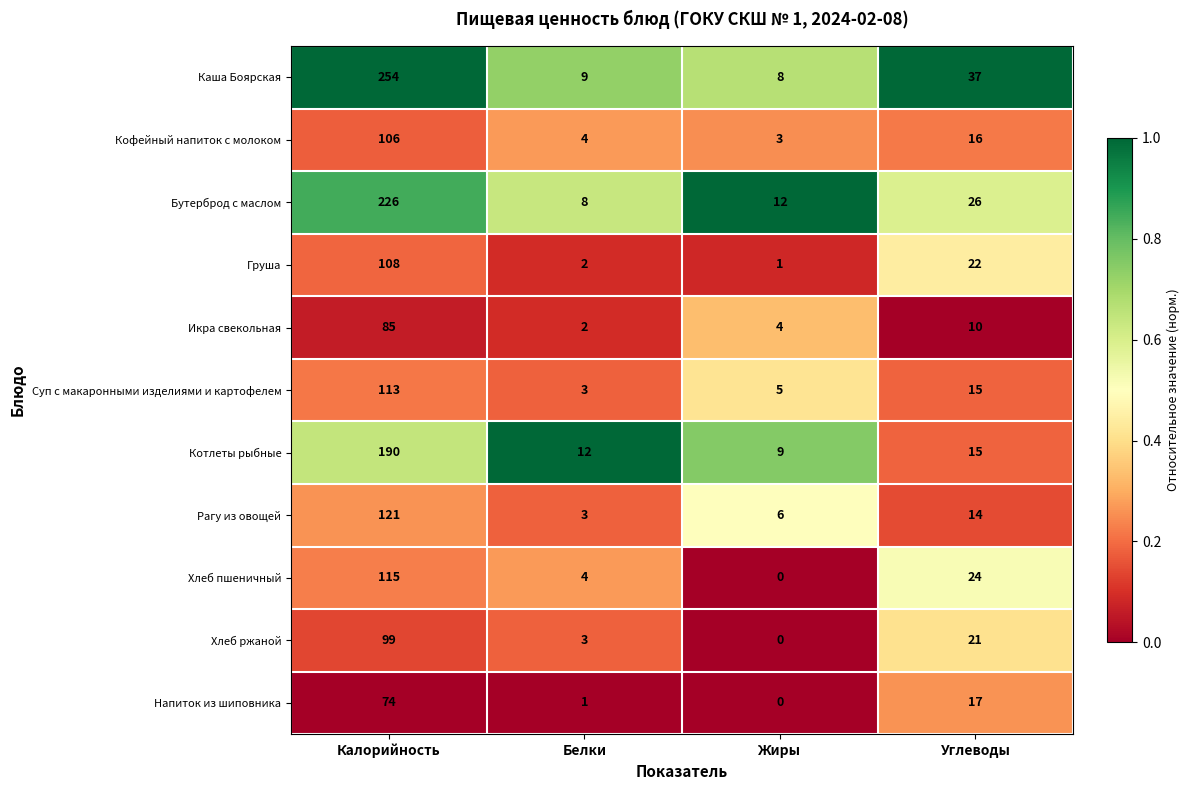

What is the difference between the highest and lowest values at Белки?

11